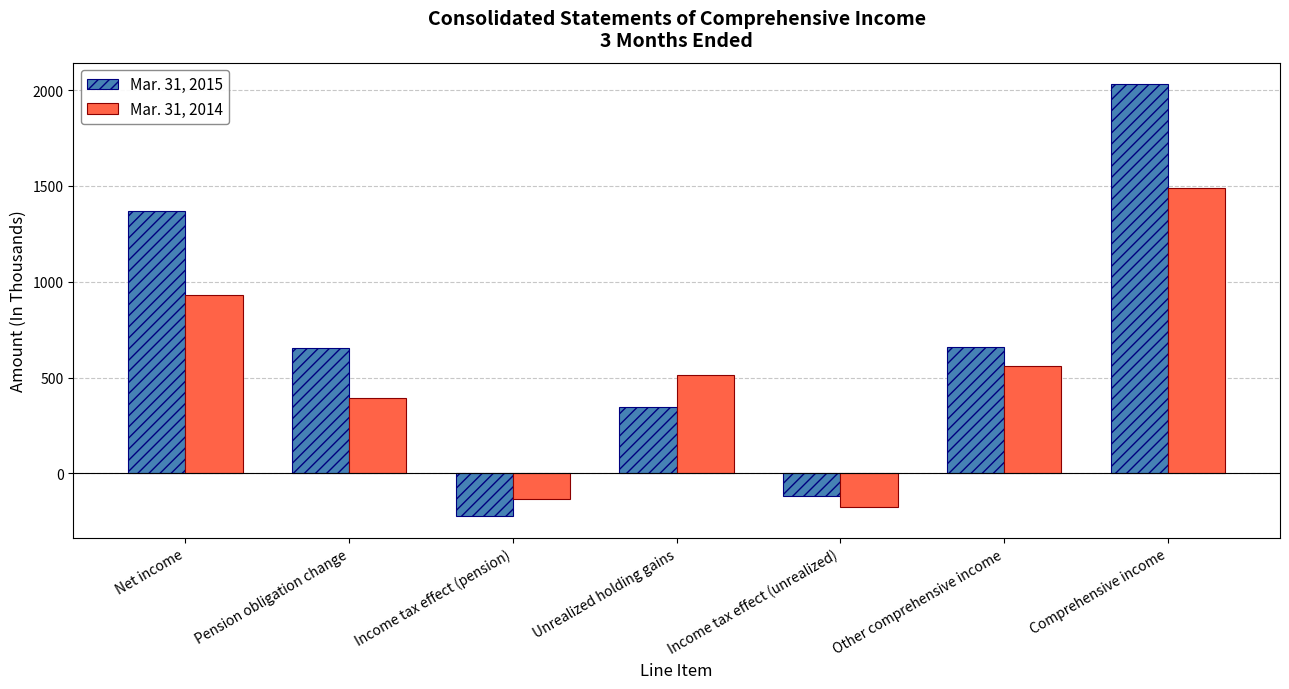

At which category does the chart reach its minimum across all series?

Income tax effect (pension)